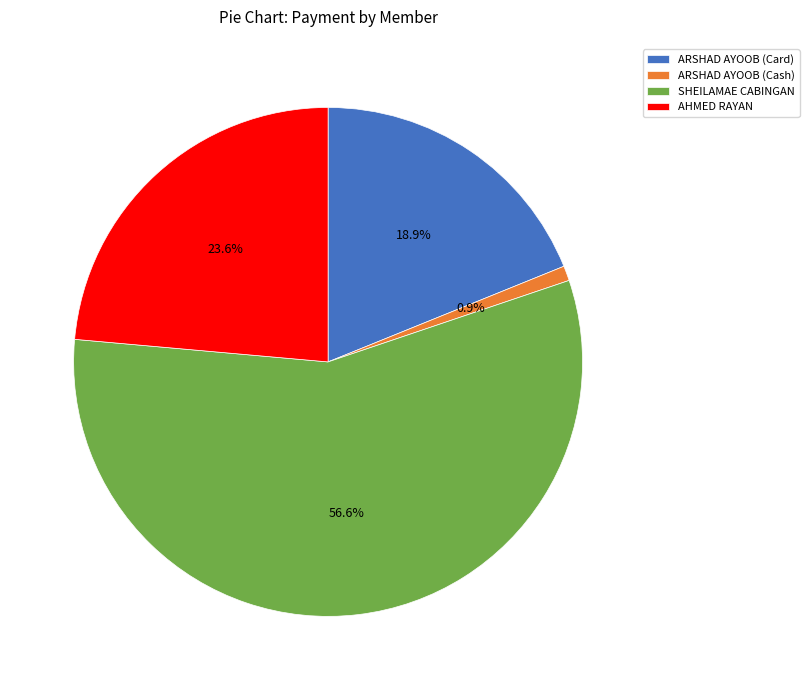

Rank the categories by value from highest to lowest.

SHEILAMAE CABINGAN, AHMED RAYAN, ARSHAD AYOOB (Card), ARSHAD AYOOB (Cash)